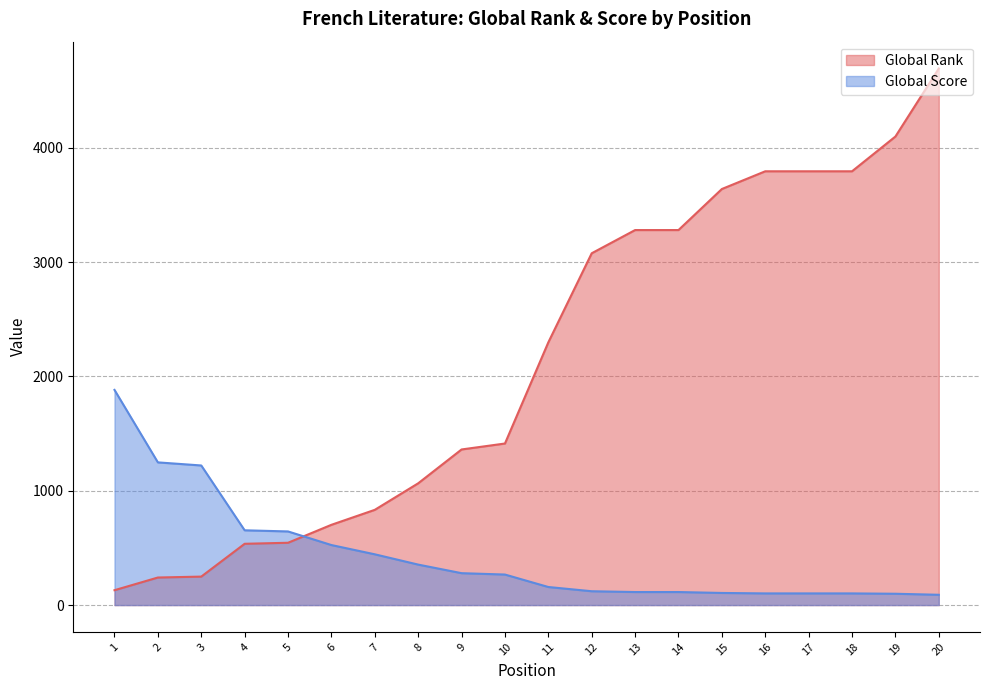

List the series in order of their overall mean, highest first.

Global Rank, Global Score